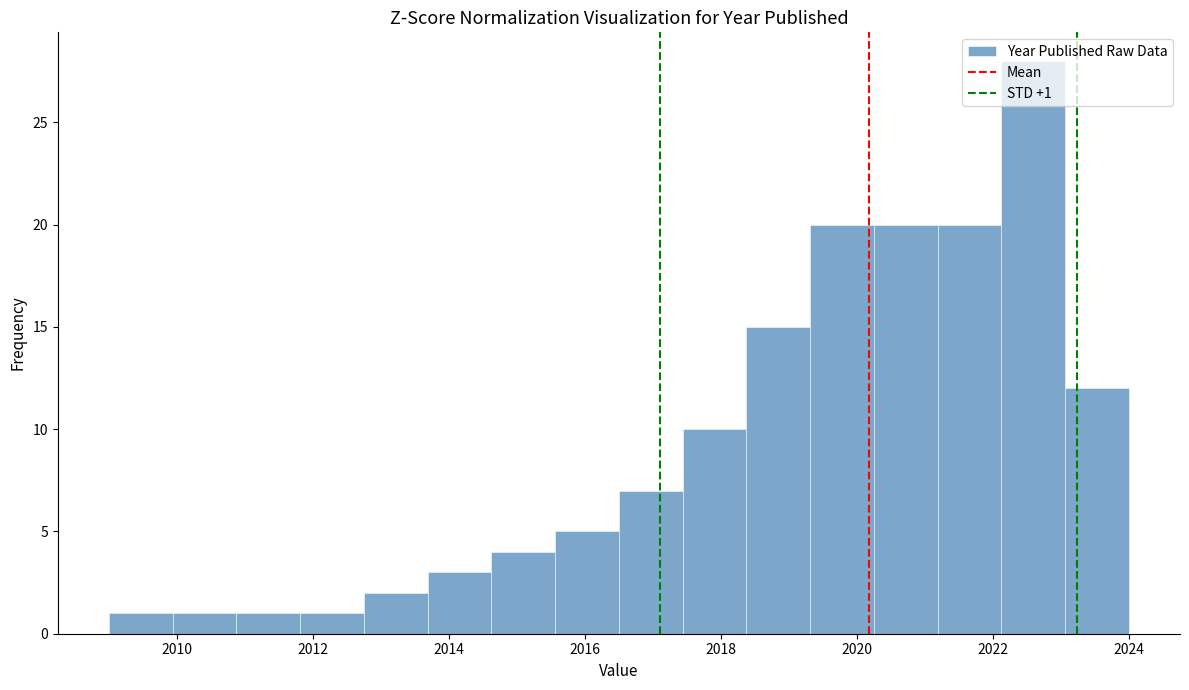

Which range on the x-axis has the tallest bar?

2022.2 to 2023.0